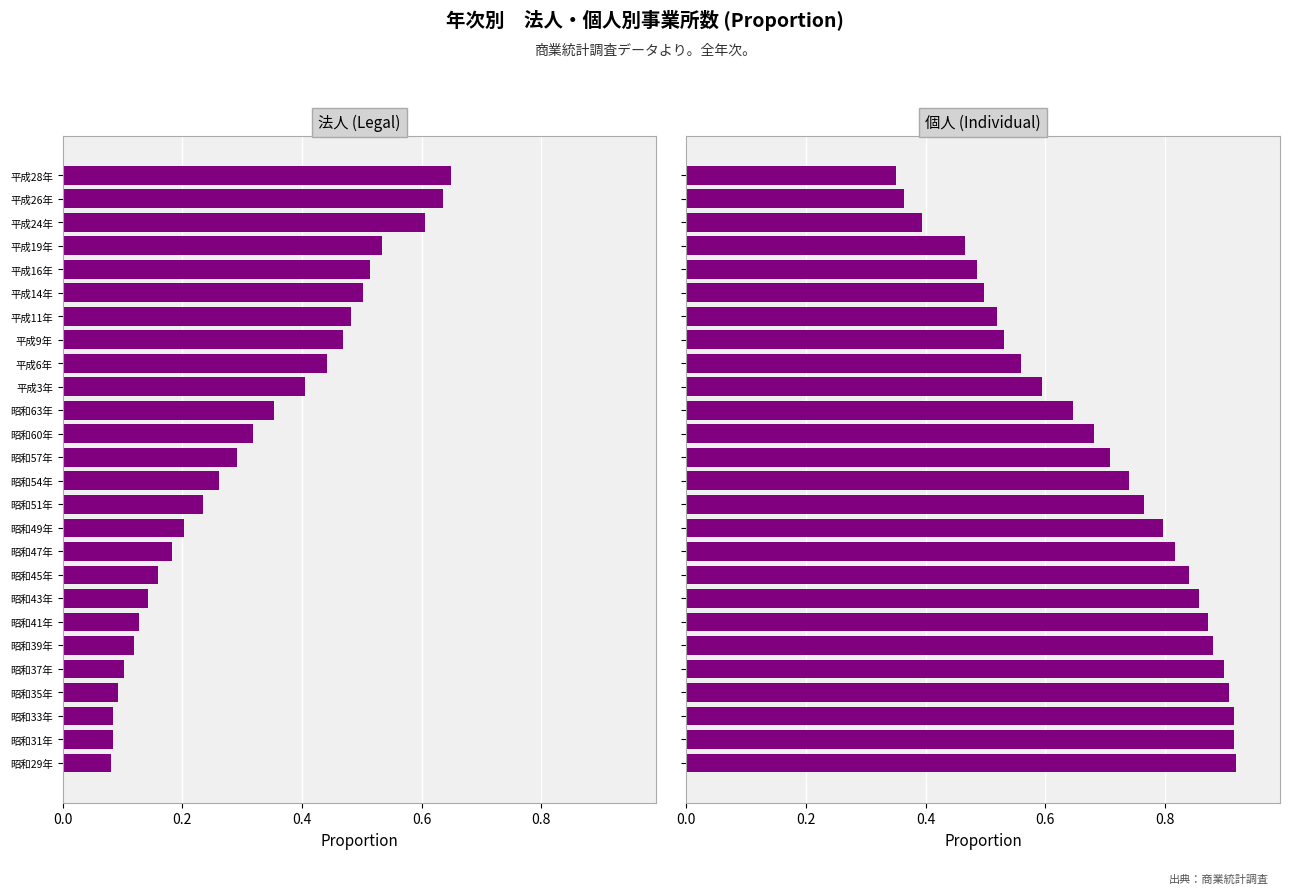

What is the average value of the 法人 (Legal) series?

0.3